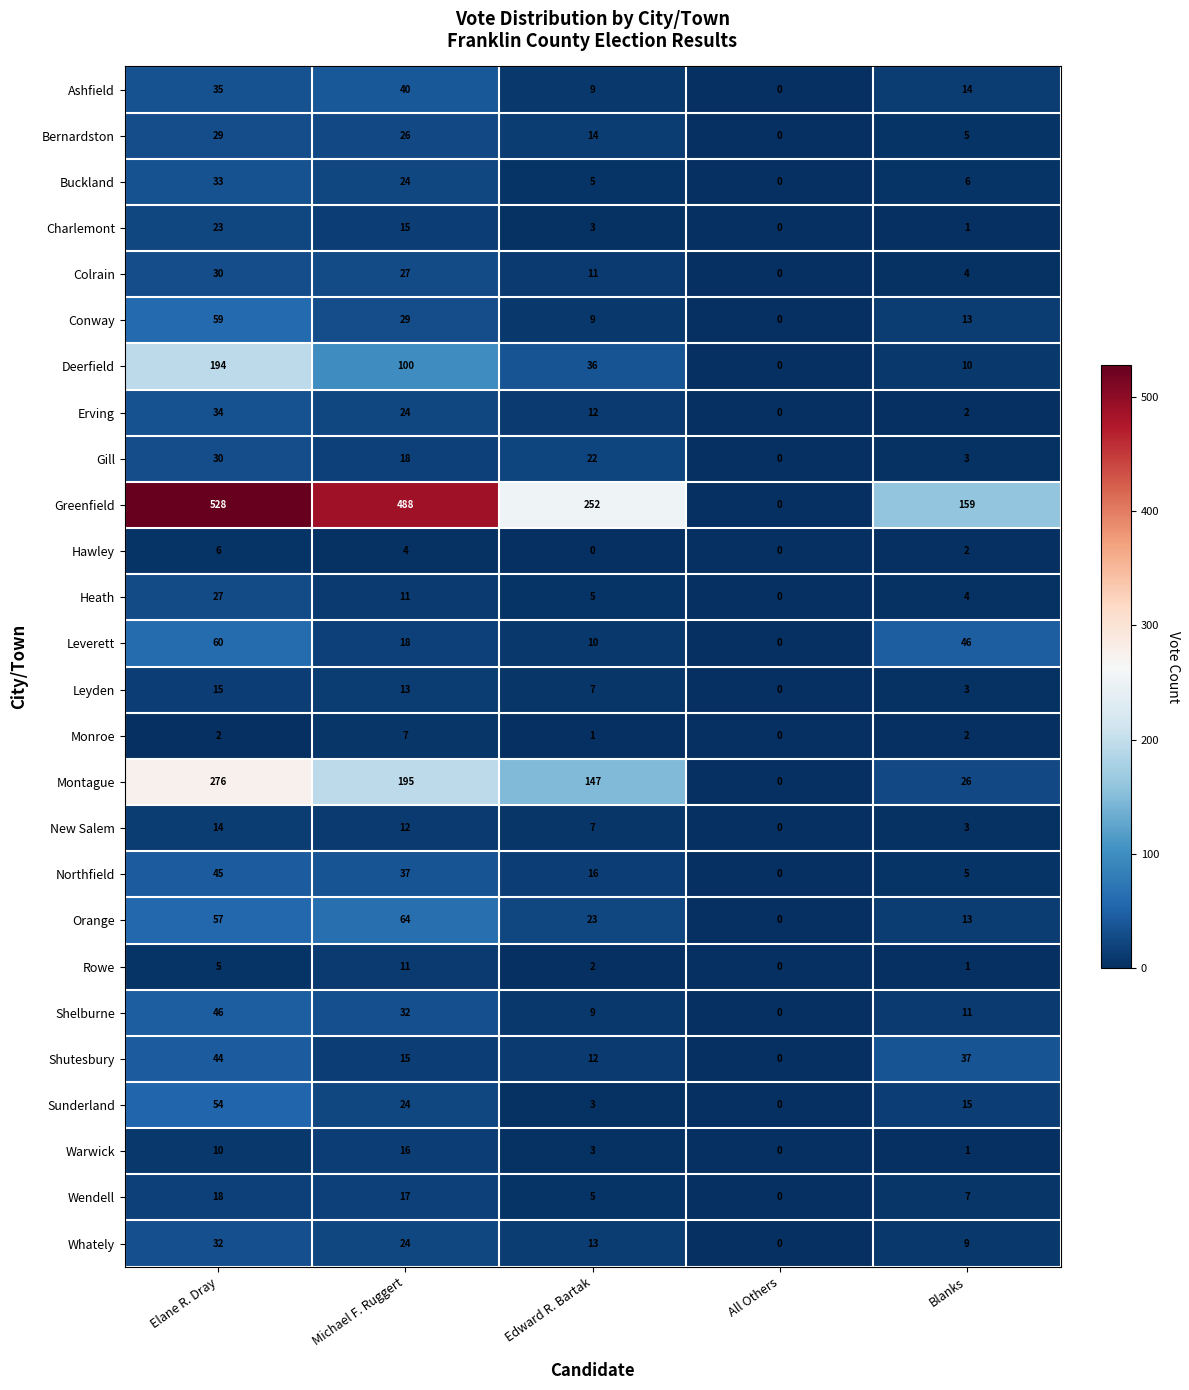

Is it true that Ashfield equals 40 at Michael F. Ruggert?

True